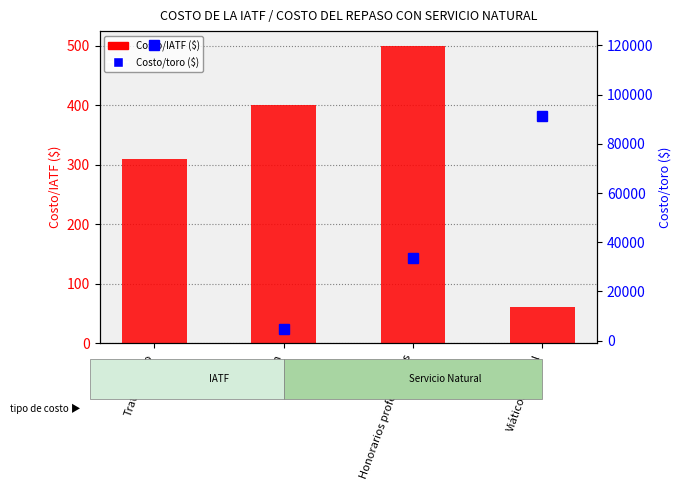

The Costo/IATF ($) series shows 543 at Tratamiento. True or false?

False